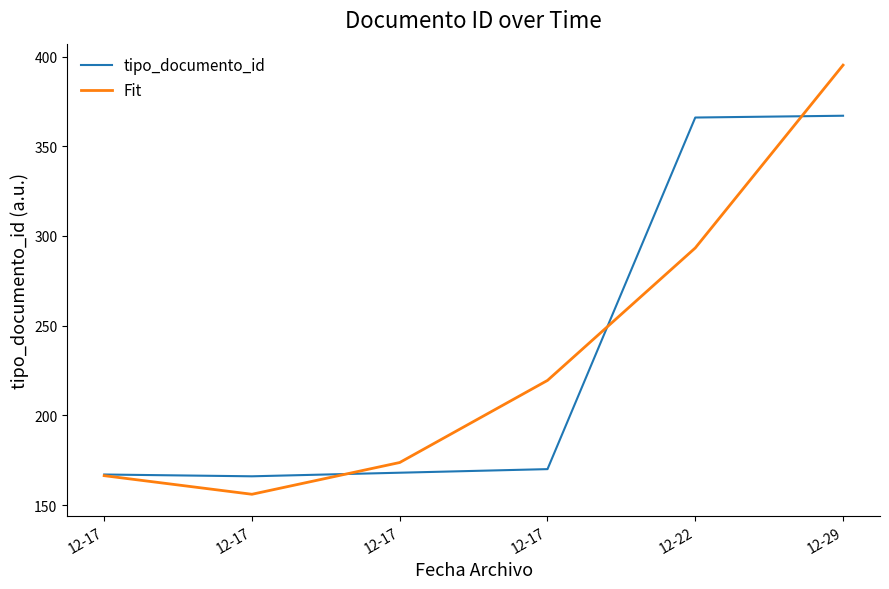

True or false: tipo_documento_id has a value of 252.3 at 12-17.

False